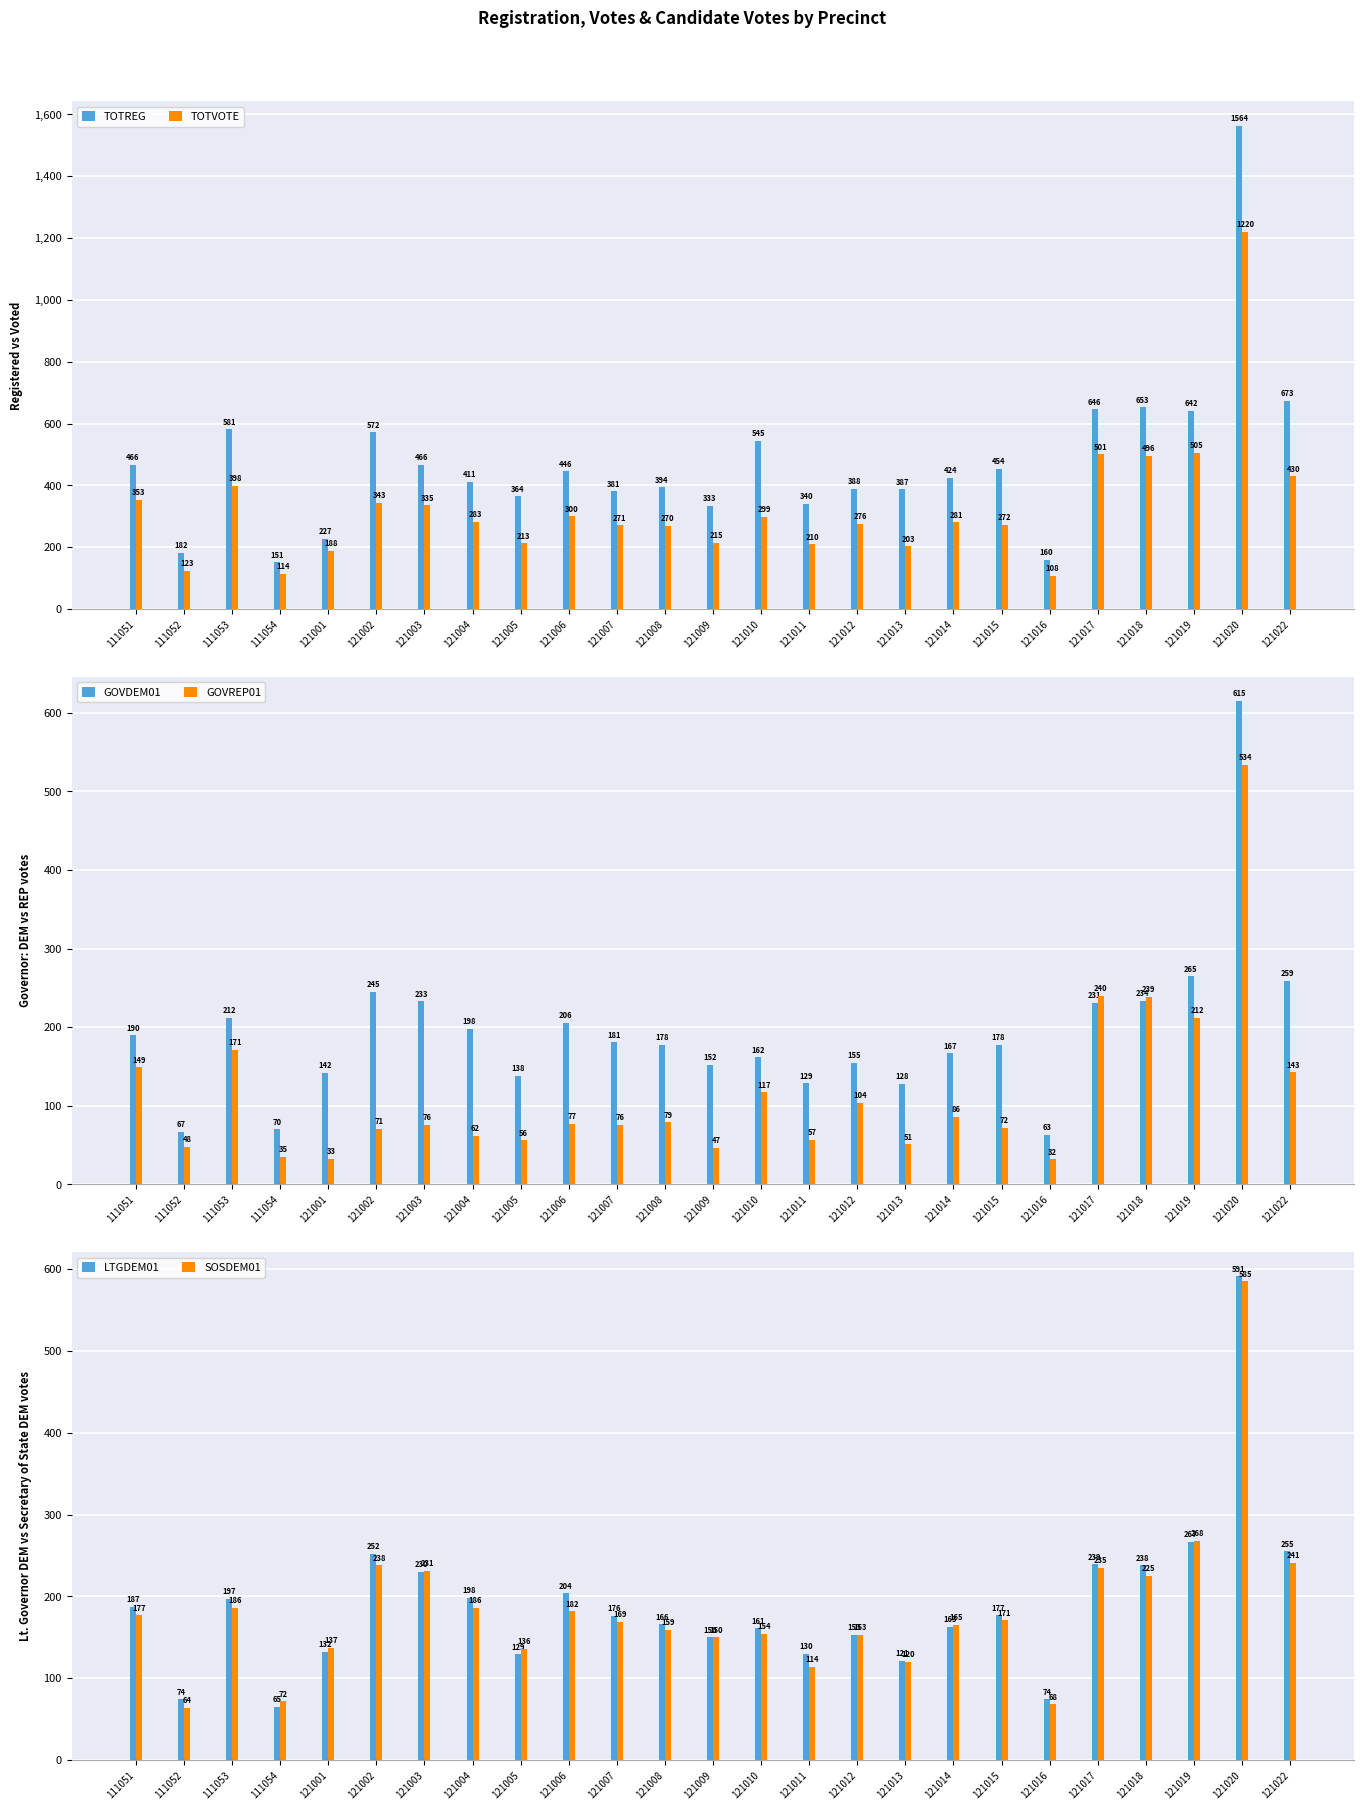

What value does the GOVREP01 series have at 121016?

32